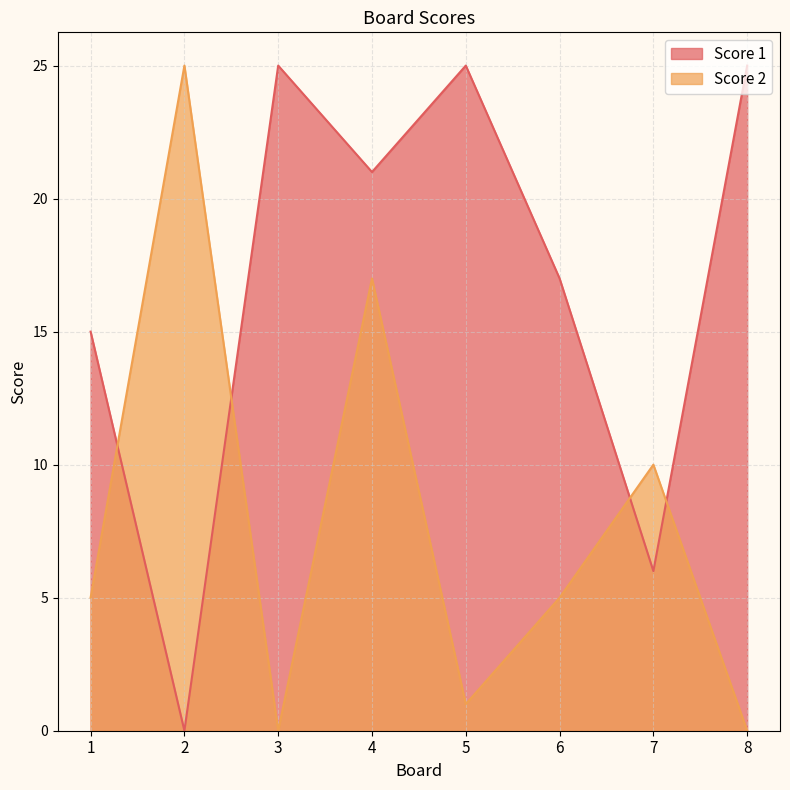

Where is Score 2 nearest to the value 12?

7